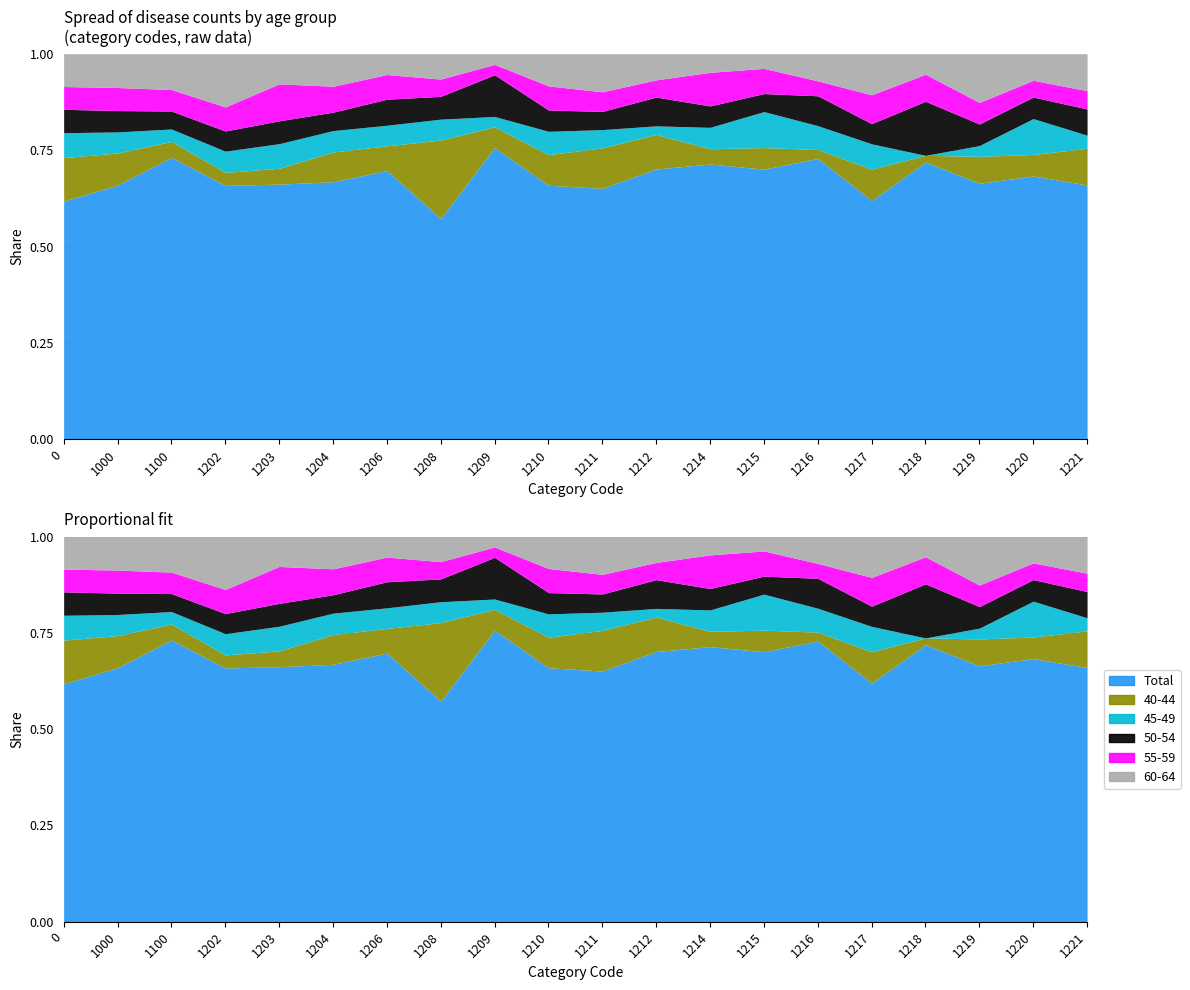

What are all the series names shown in the legend?

Total, 40-44, 45-49, 50-54, 55-59, 60-64